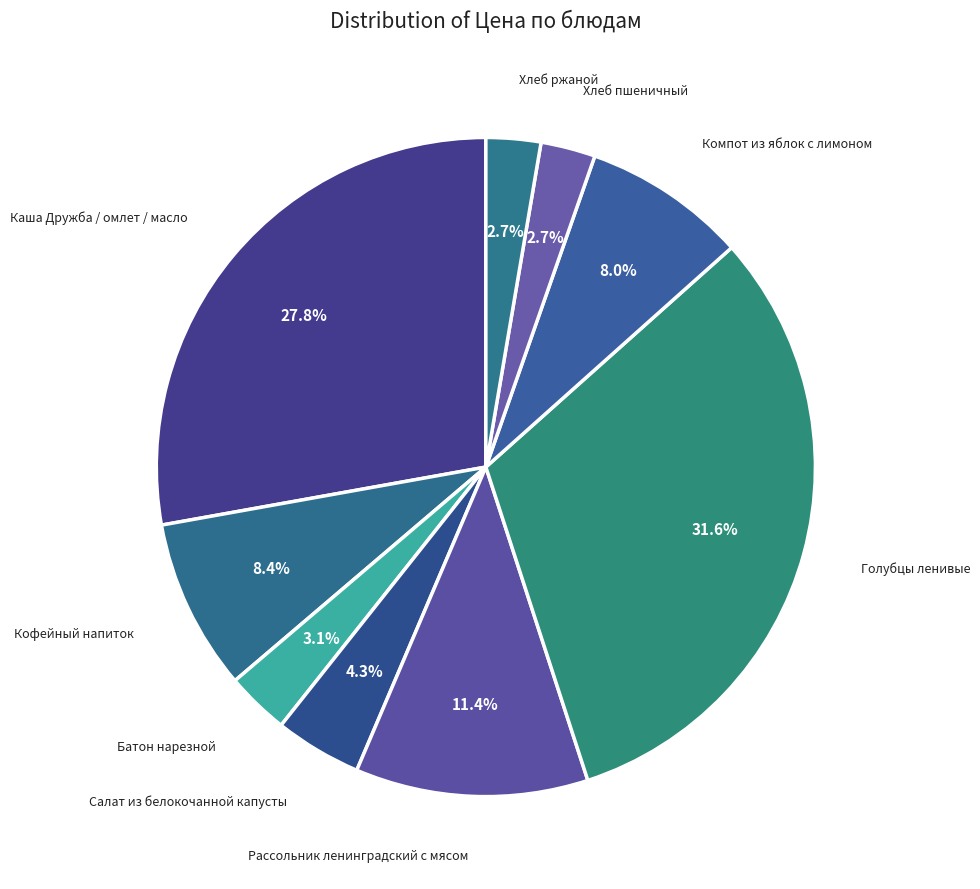

Count the number of slices in the pie.

9